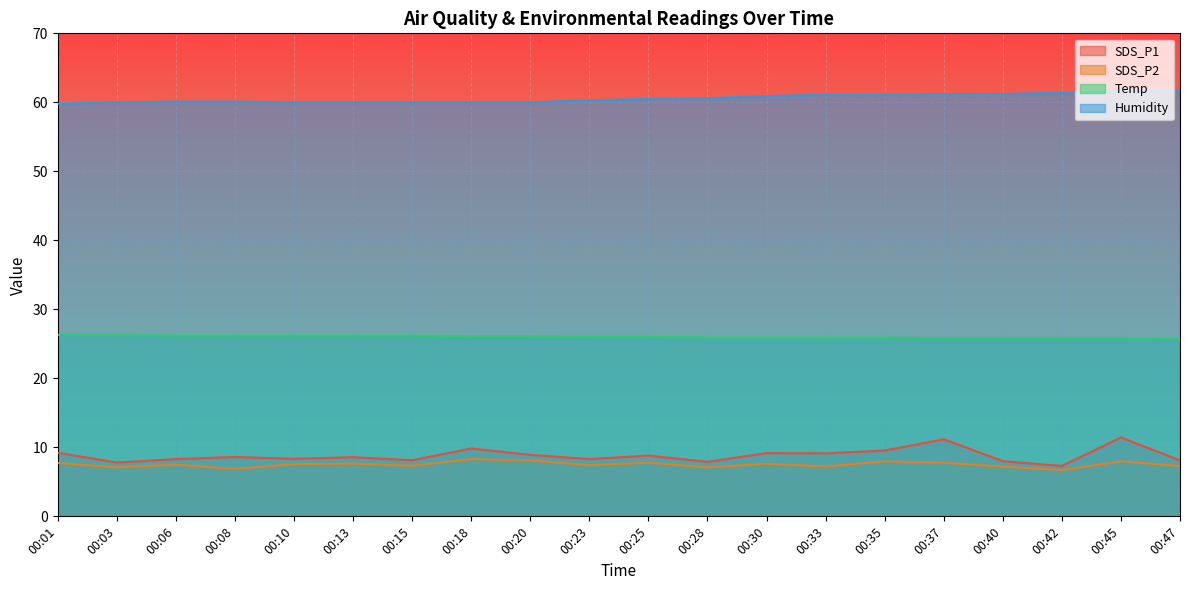

Reading right to left, extract all data points from this chart.

SDS_P1: 8.1	11.4	7.3	8.0	11.2	9.5	9.1	9.2	7.9	8.8	8.3	8.9	9.8	8.1	8.6	8.3	8.6	8.3	7.8	9.2
SDS_P2: 7.3	8.0	6.7	7.2	7.8	8.0	7.2	7.6	7.1	7.8	7.4	8.1	8.3	7.3	7.6	7.6	6.9	7.5	7.1	7.7
Temp: 25.7	25.8	25.8	25.8	25.8	25.9	25.9	25.9	25.9	26.0	26.0	26.1	26.1	26.2	26.2	26.2	26.2	26.2	26.3	26.3
Humidity: 61.7	61.6	61.4	61.2	61.2	61.1	61.1	60.9	60.6	60.5	60.3	60.0	60.0	60.0	60.0	60.0	60.1	60.1	60.0	59.8